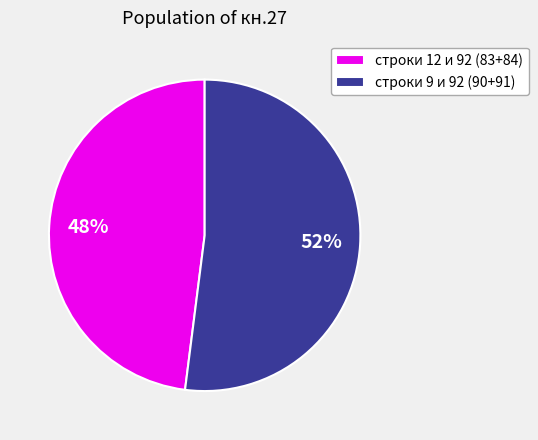

Which category has the smallest portion of the pie?

строки 12 и 92 (83+84)